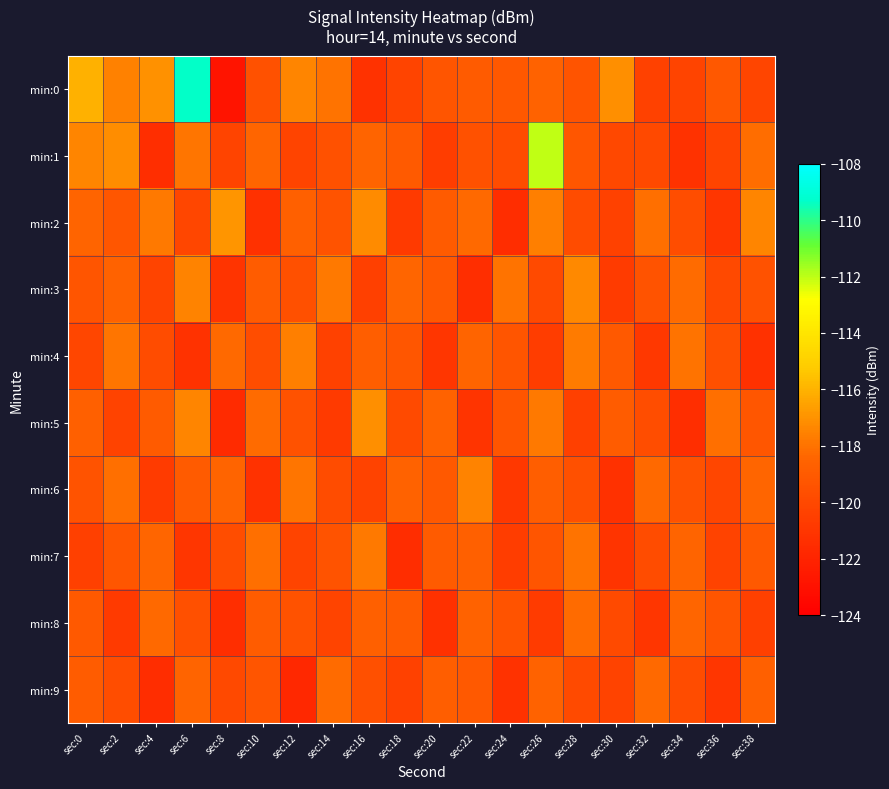

Which series has the largest total across all categories?

min:0